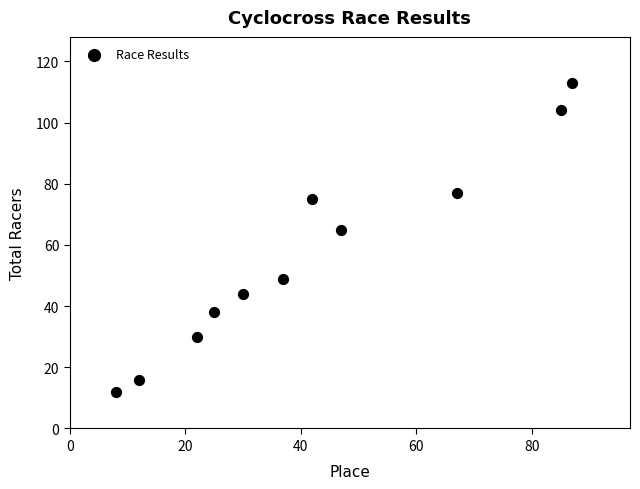

What is the range of Y values (max minus min)?

101